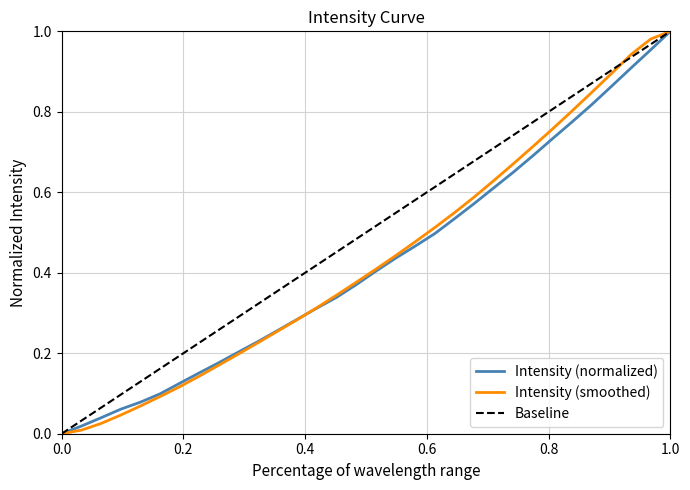

Is it true that Intensity (normalized) equals 0.0 at 0.0?

True